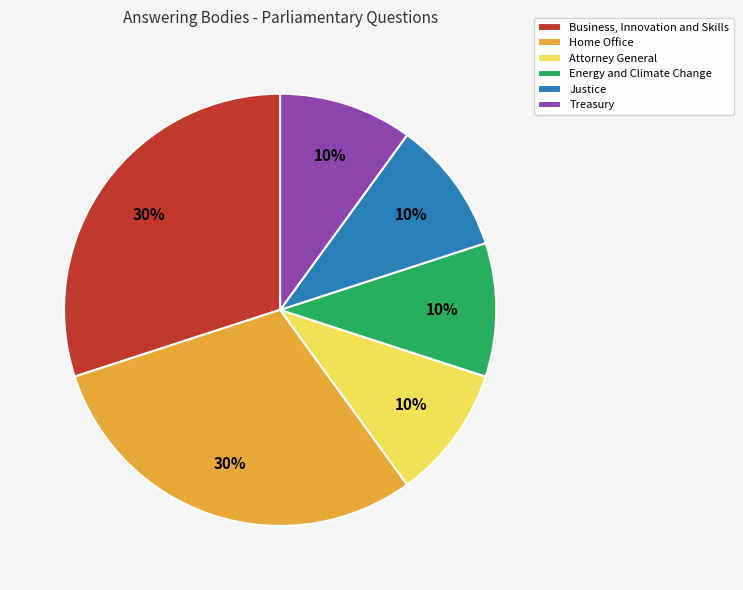

To the nearest percent, what portion does Treasury represent?

10%